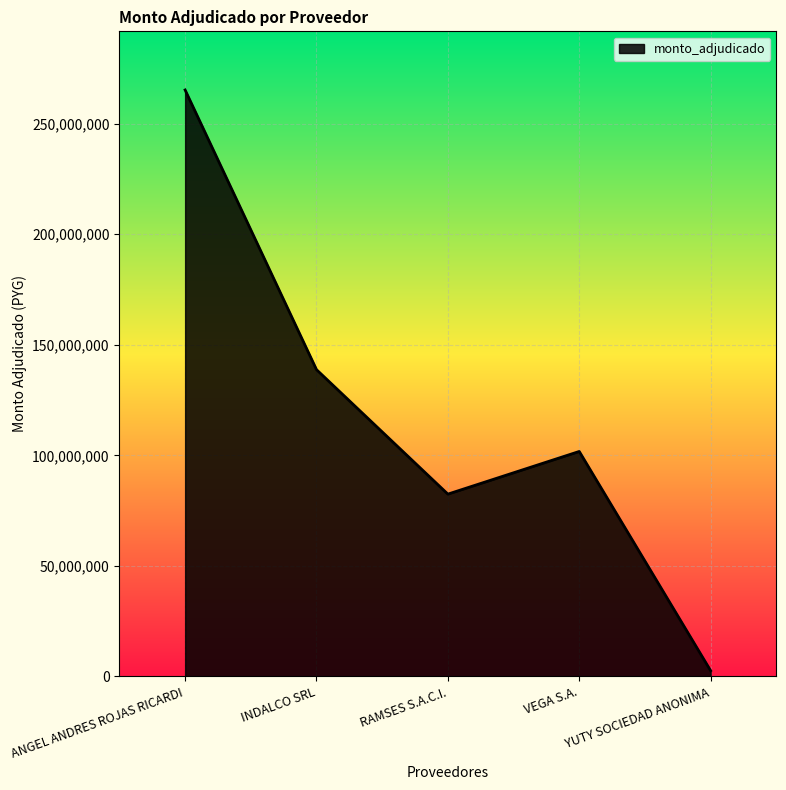

Rank the categories by value from lowest to highest.

YUTY SOCIEDAD ANONIMA, RAMSES S.A.C.I., VEGA S.A., INDALCO SRL, ANGEL ANDRES ROJAS RICARDI